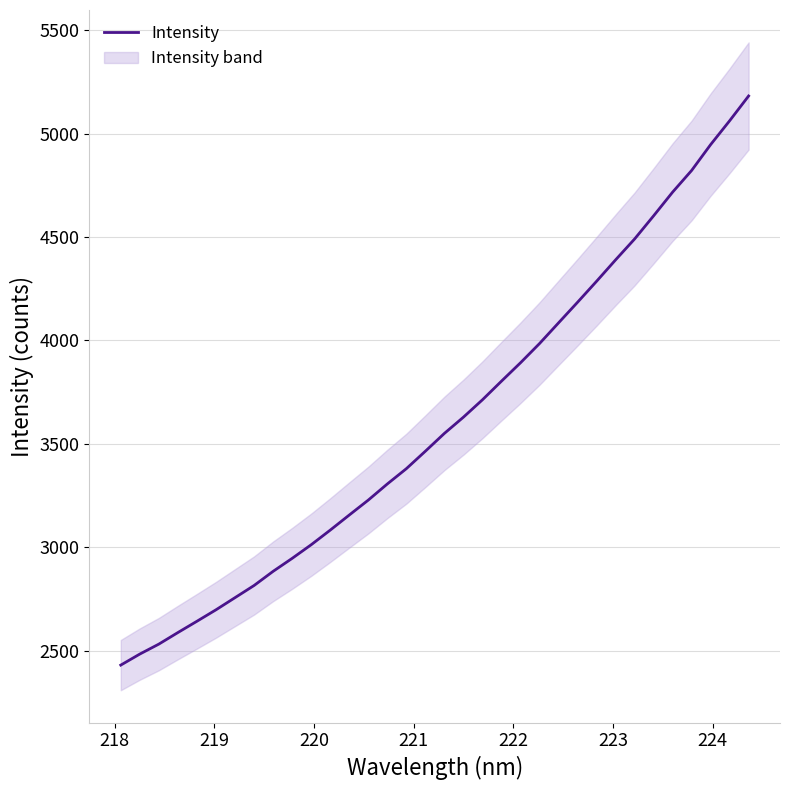

What is the difference between the maximum and minimum values?

2751.6